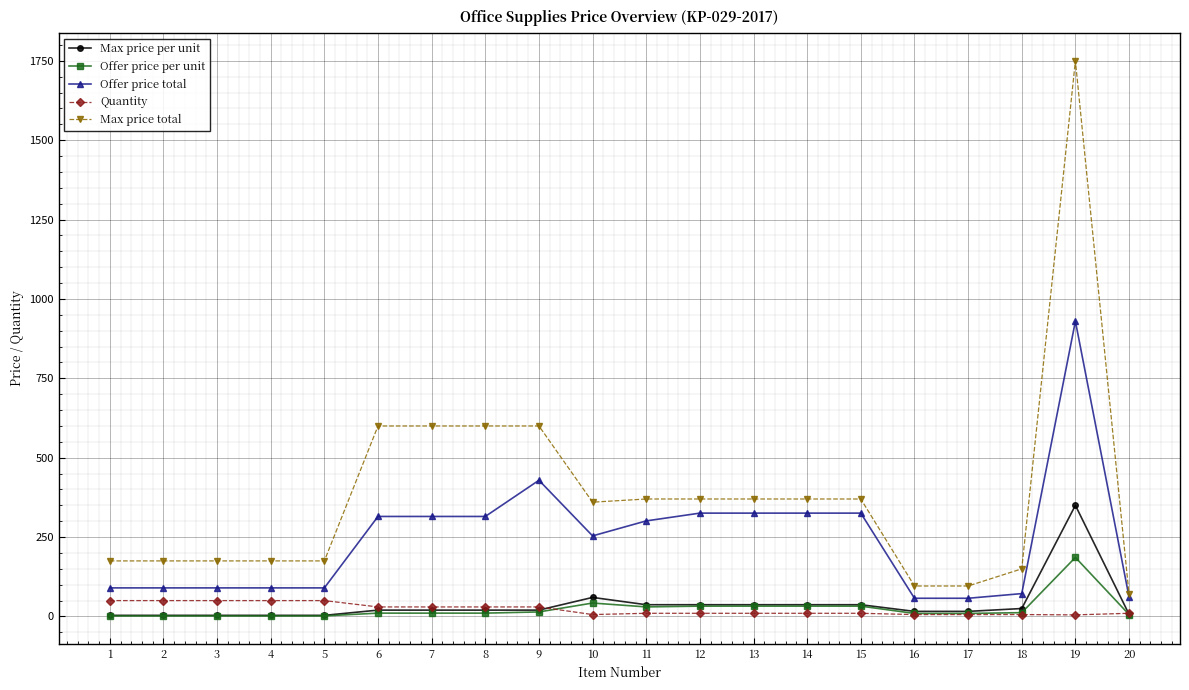

At which category is the sum across all series the highest?

19